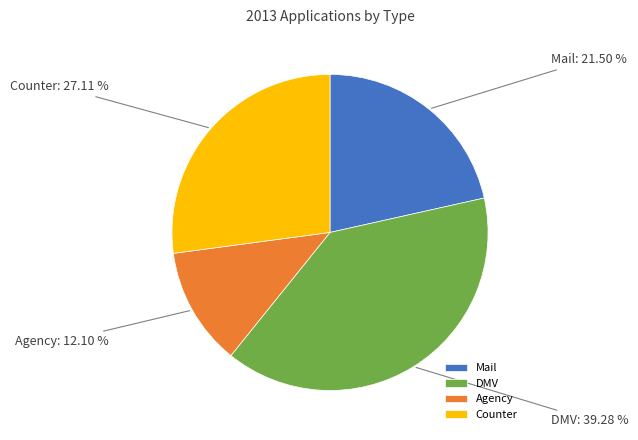

What percentage is the DMV slice, to the nearest percent?

39%